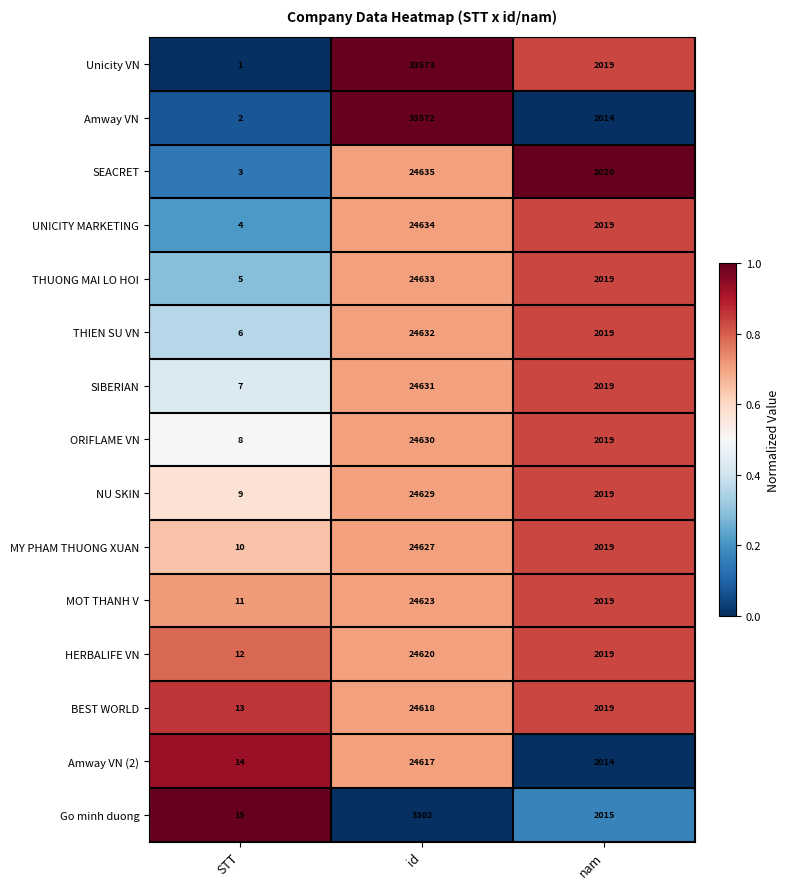

How many distinct data groups are displayed?

15